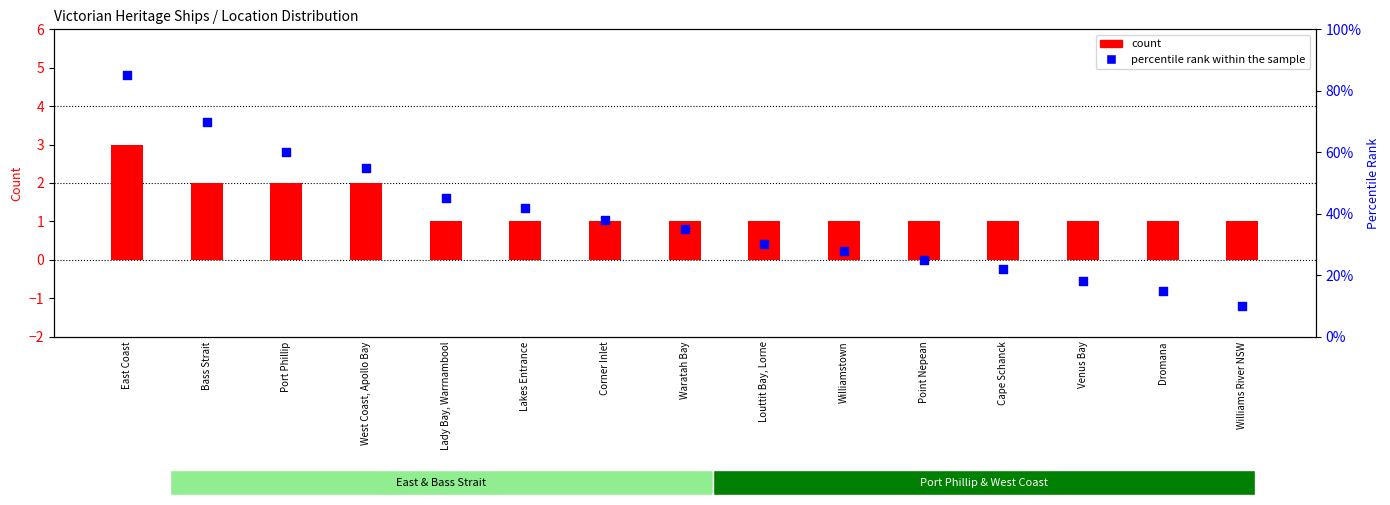

What are all the series names shown in the legend?

count, percentile rank within the sample